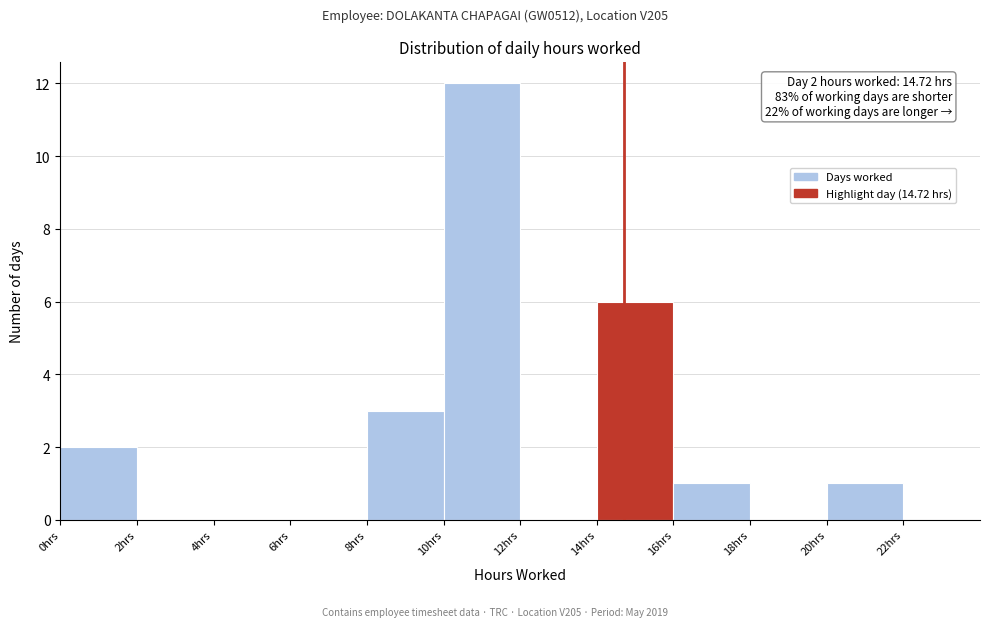

Over which range of the x-axis is the bar tallest?

10 to 12